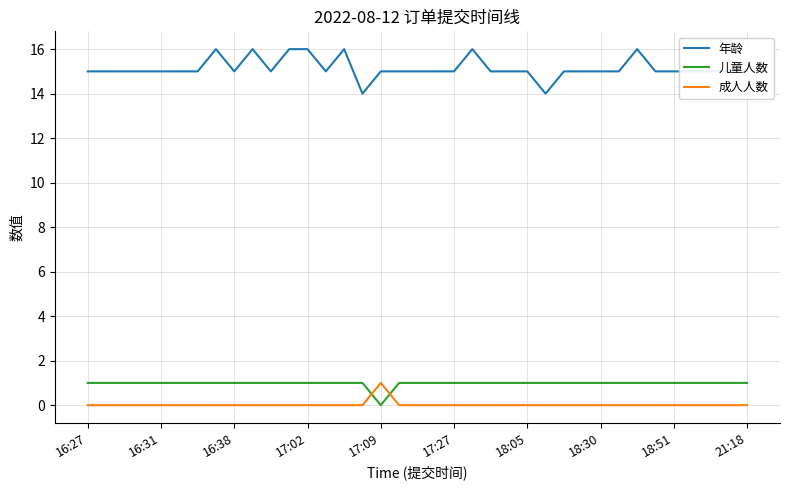

True or false: 年龄 and 儿童人数 intersect in this chart.

False